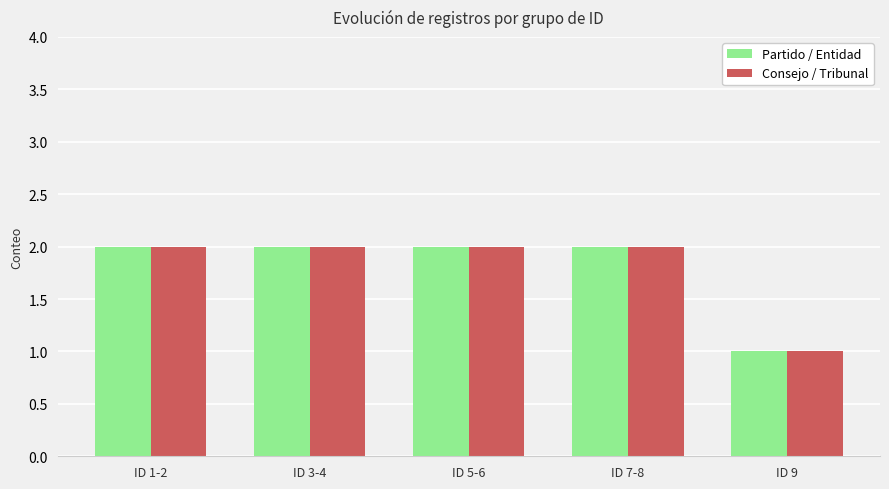

The Consejo / Tribunal series shows 1 at ID 9. True or false?

True